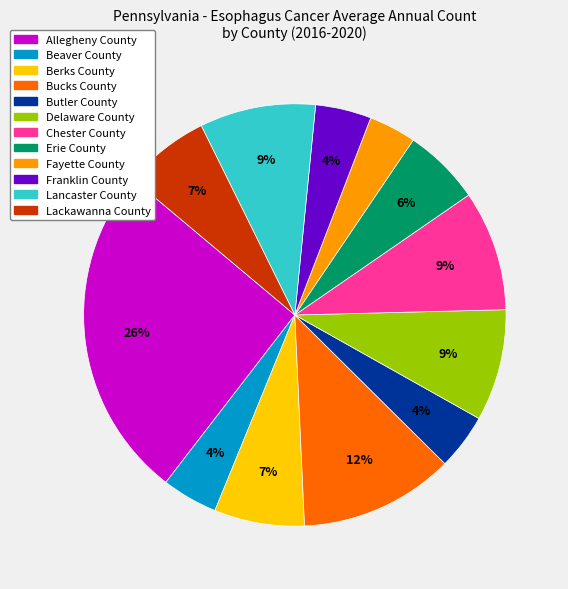

How many slices are in this pie chart?

12